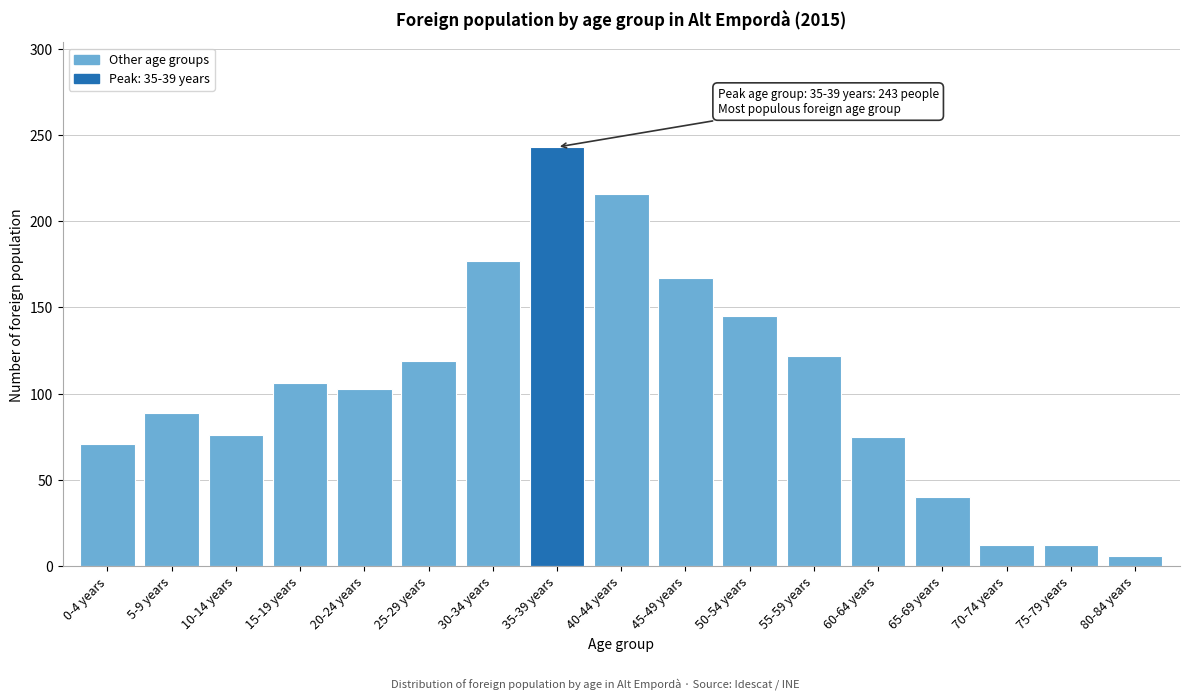

What is the average value?

105